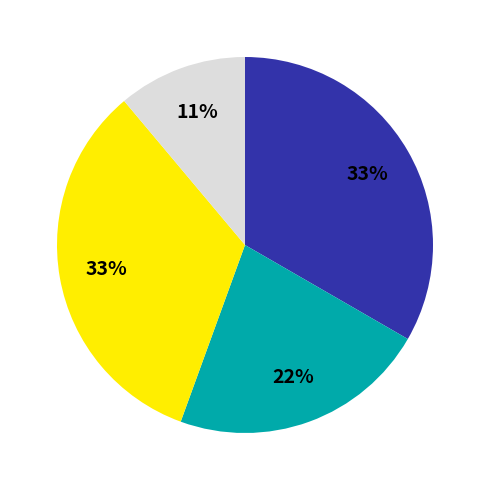

To the nearest percent, what is the average slice percentage?

25%